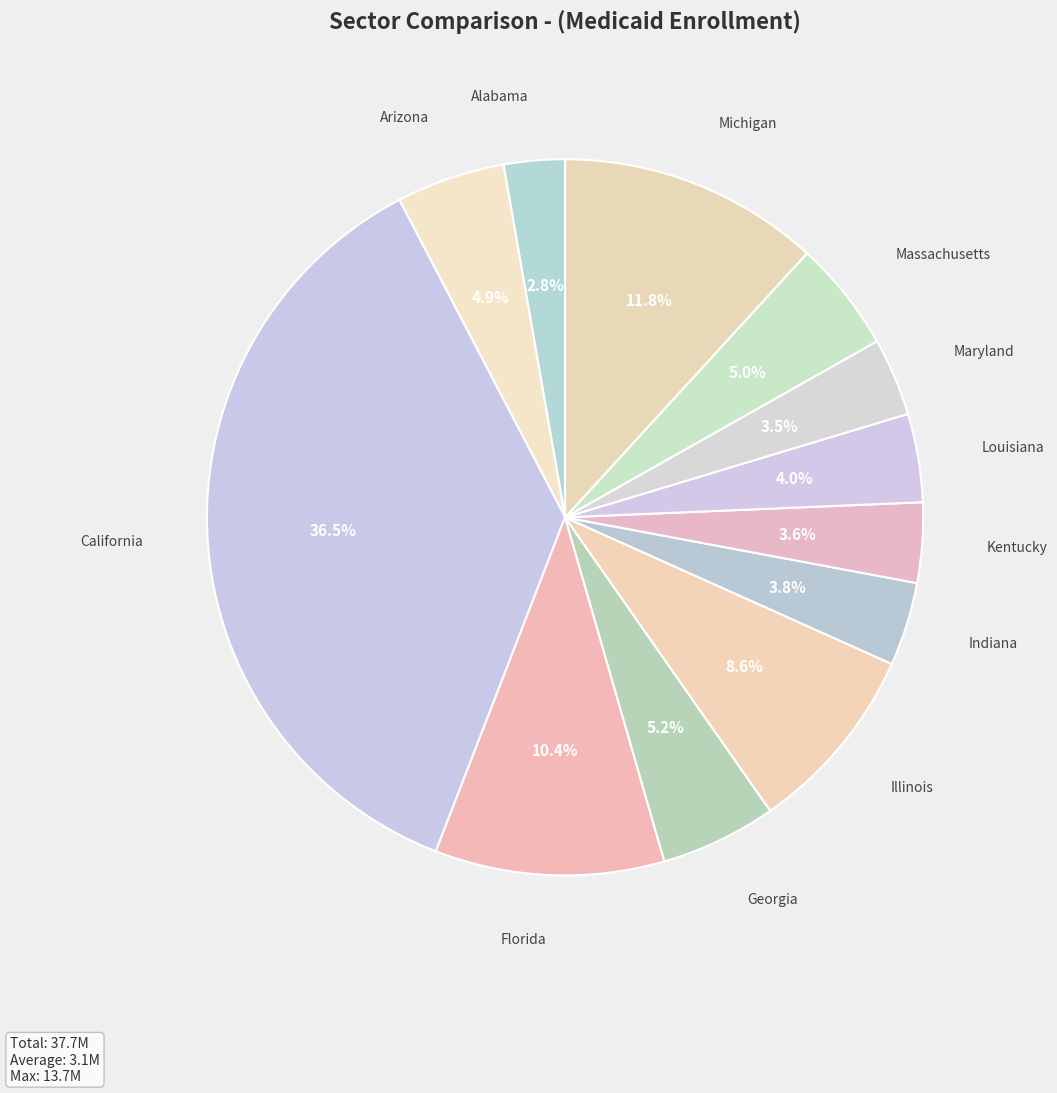

What is the ratio of the value at Maryland to the value at Michigan?

0.3